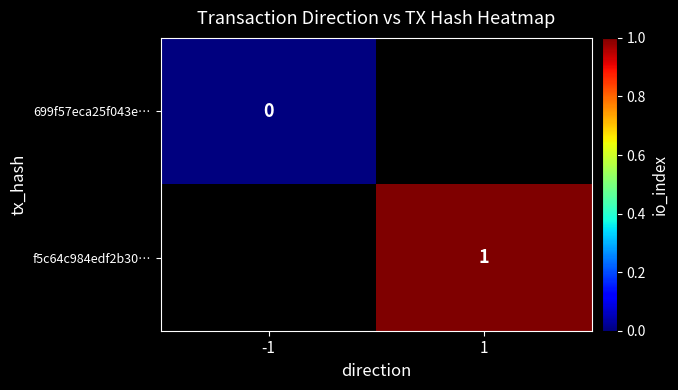

The f5c64c984edf2b30… series shows 1 at 1. True or false?

True